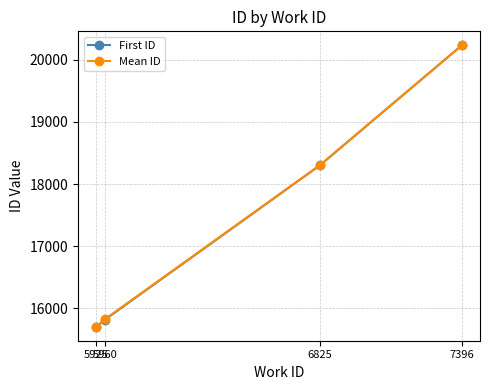

At which label does First ID reach its minimum?

5925